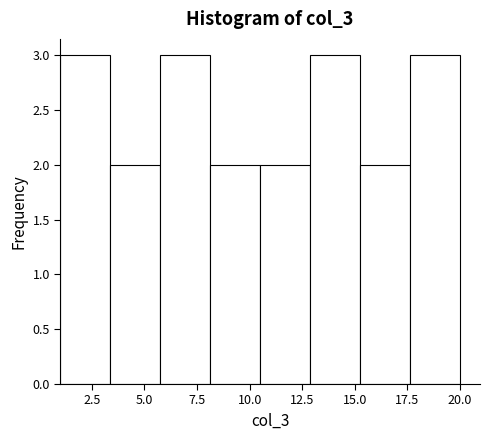

Reading left to right, transcribe this chart: for each bar, give the range it covers on the x-axis and its height. Neither the bar edges nor the heights are printed on the chart, so give them approximately, as read against the axes.

1.0 to 3.5: 3
3.5 to 6.0: 2
6.0 to 8.0: 3
8.0 to 10.5: 2
10.5 to 13.0: 2
13.0 to 15.5: 3
15.5 to 17.5: 2
17.5 to 20.0: 3